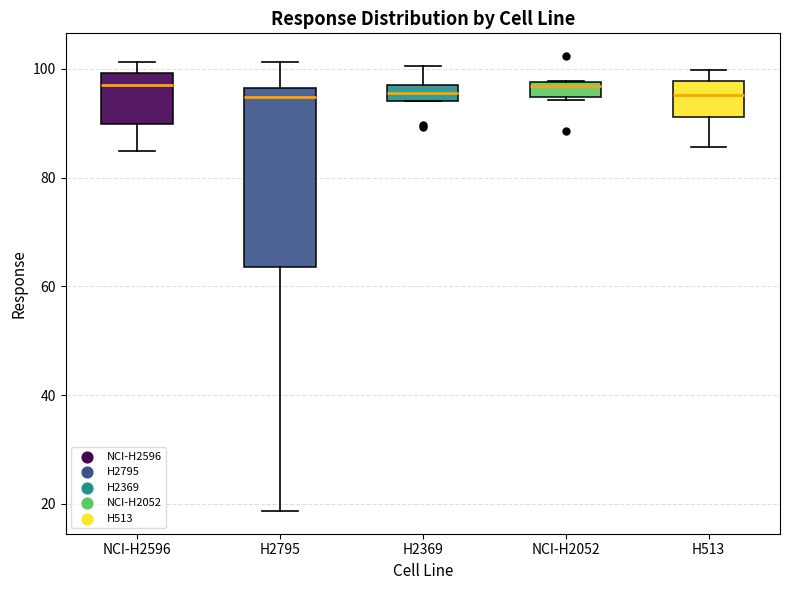

Comparing the boxes themselves (not the whiskers), which one is the tallest?

H2795